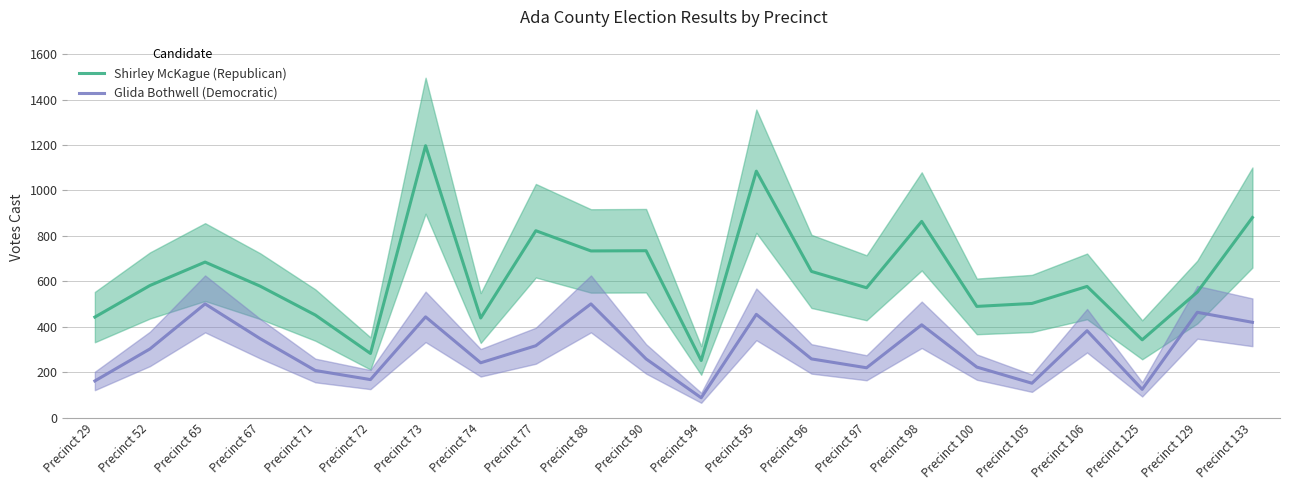

How many lines are shown in the chart?

2